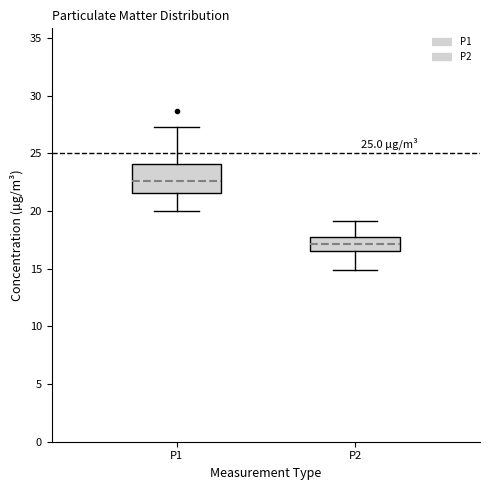

Comparing the boxes themselves (not the whiskers), which one is the tallest?

P1